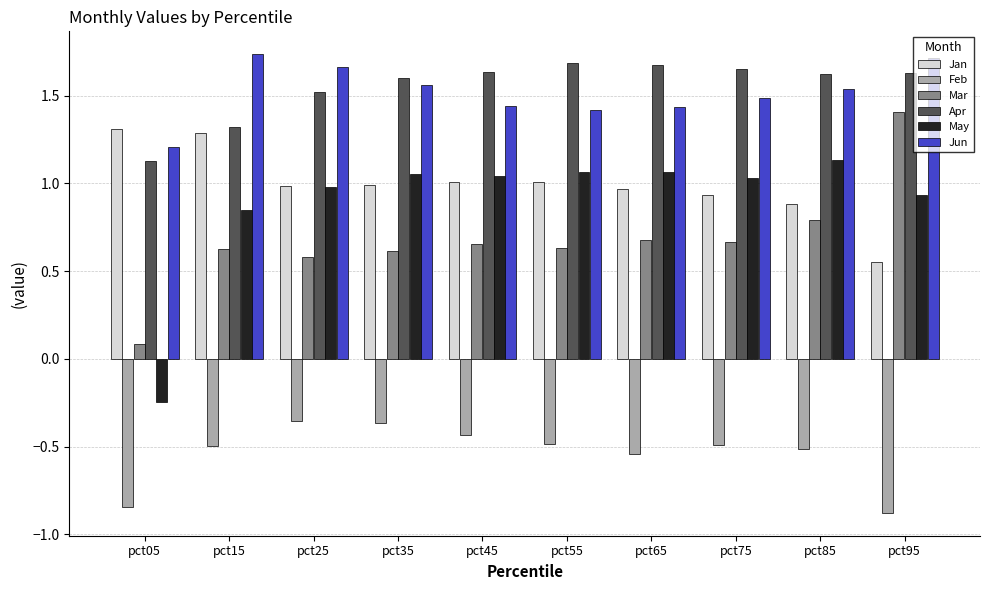

What is the spread (max minus min) of values at pct65?

2.2